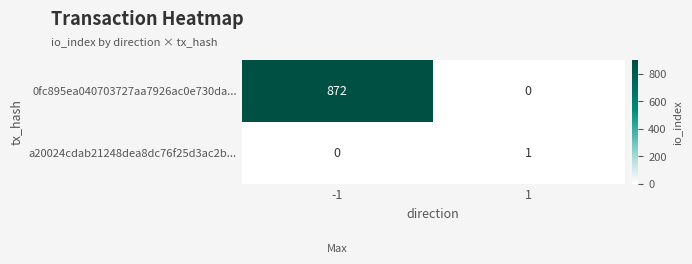

What is the approximate value of 0fc895ea040703727aa7926ac0e730da... at -1, to the nearest 100?

900